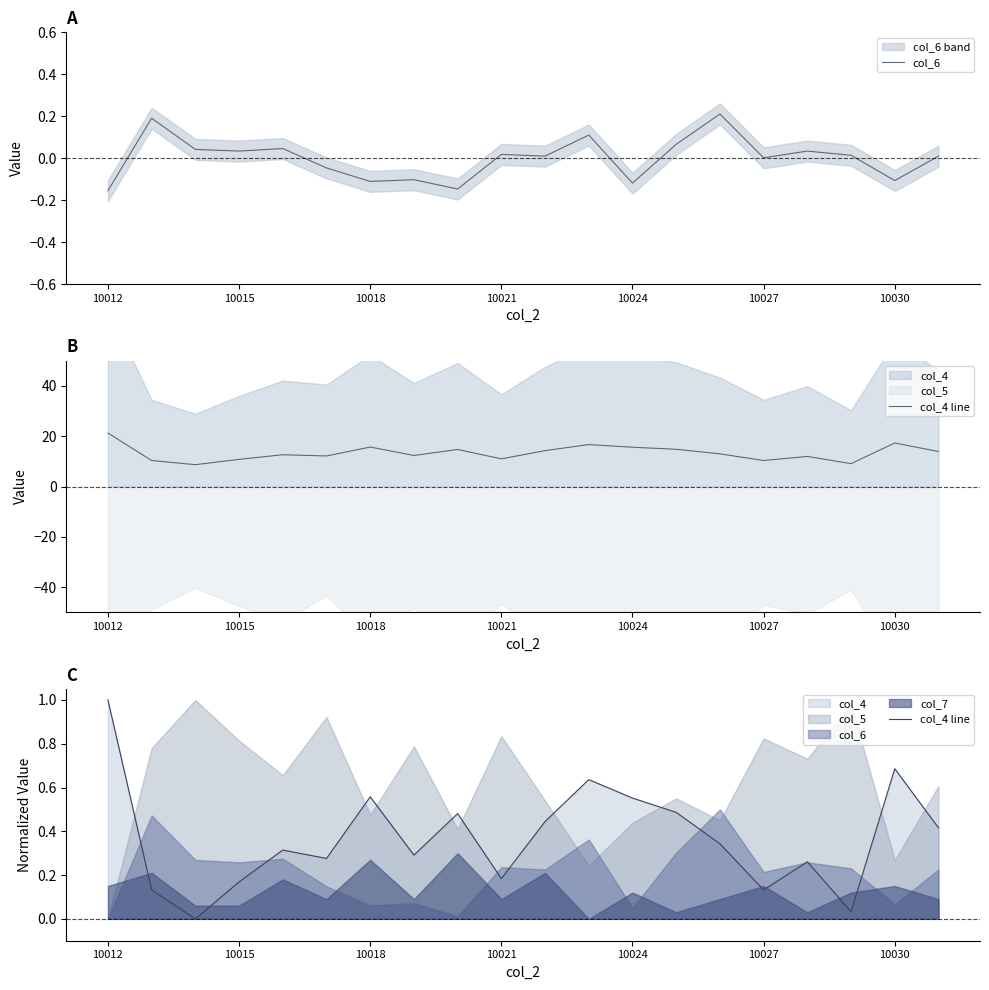

What is the sum of the col_6 values at 13 and 19?

0.1